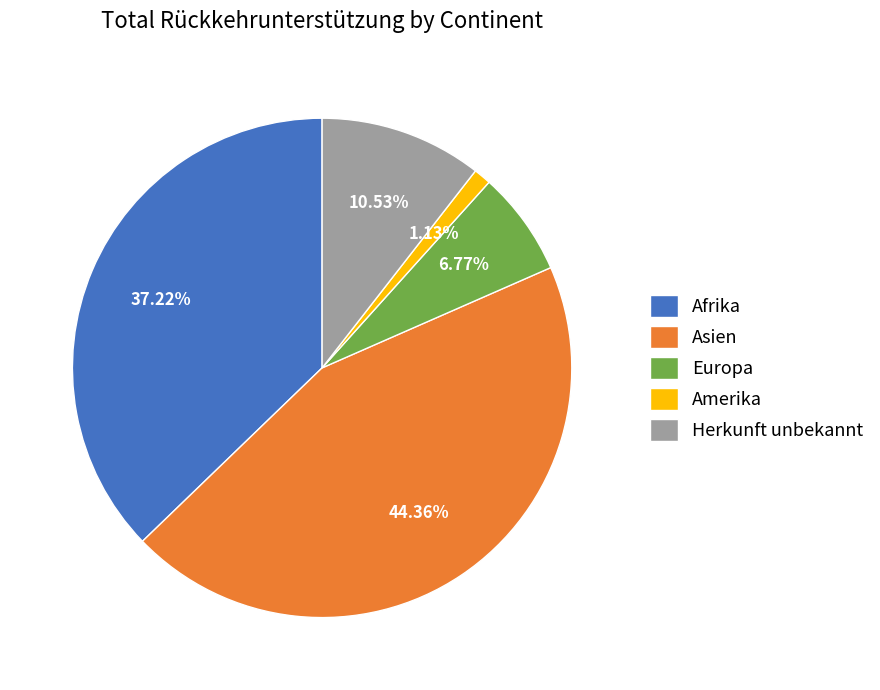

To the nearest percent, what is the combined percentage of Afrika and Asien?

82%